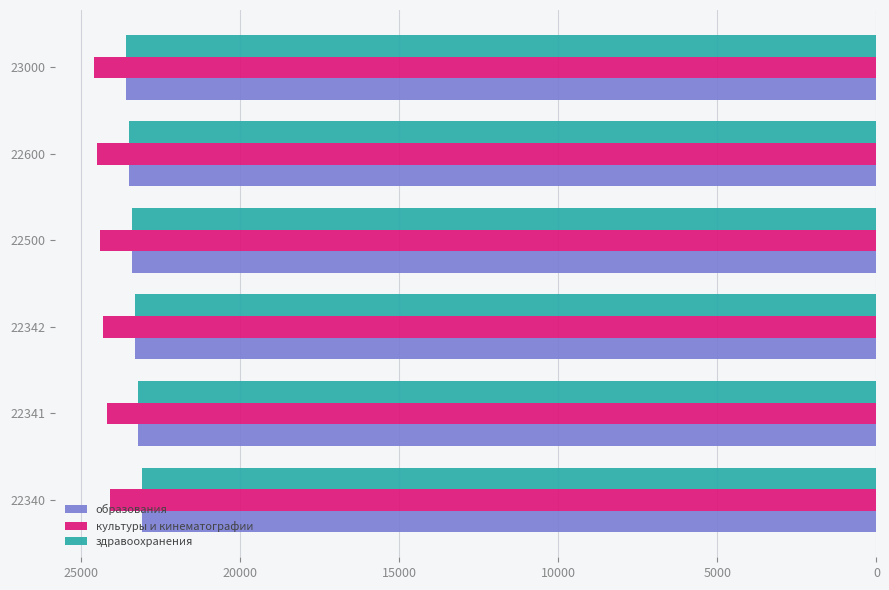

What is the spread (max minus min) of values at 22340?

1000